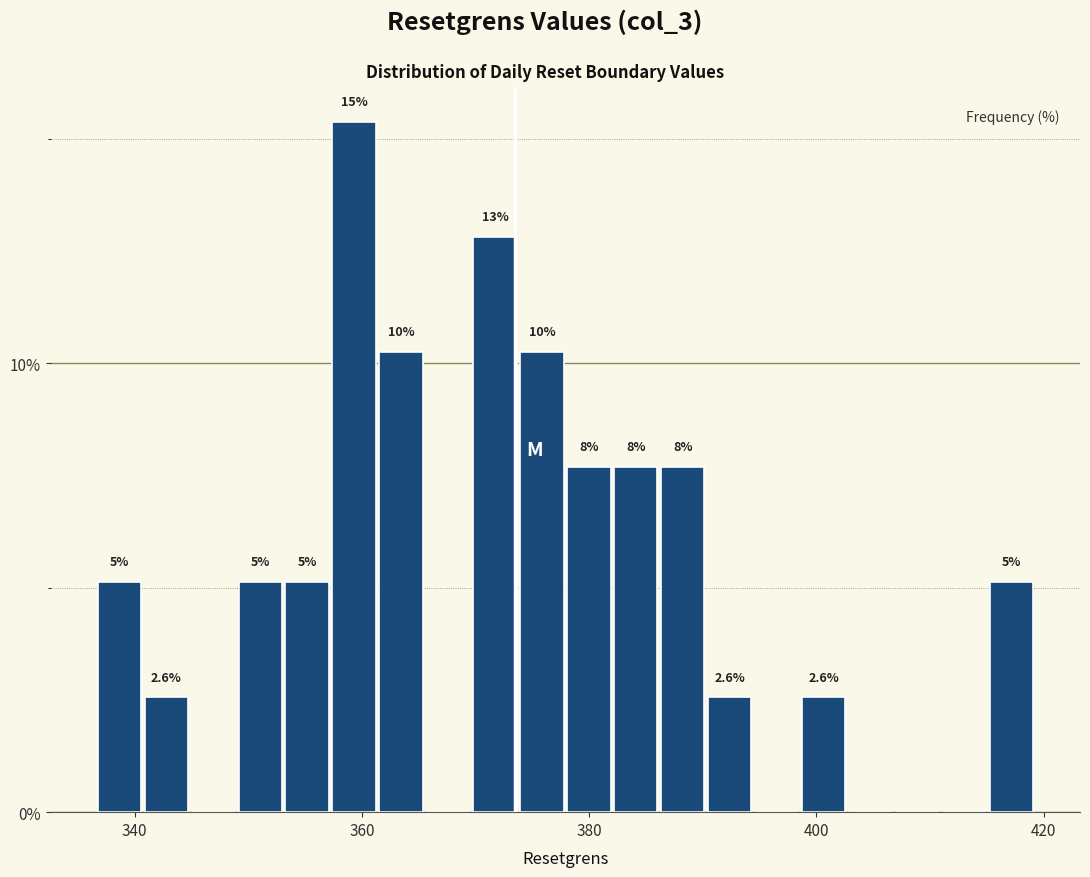

Read against the x-axis, roughly where is the centre of the tallest bar?

360